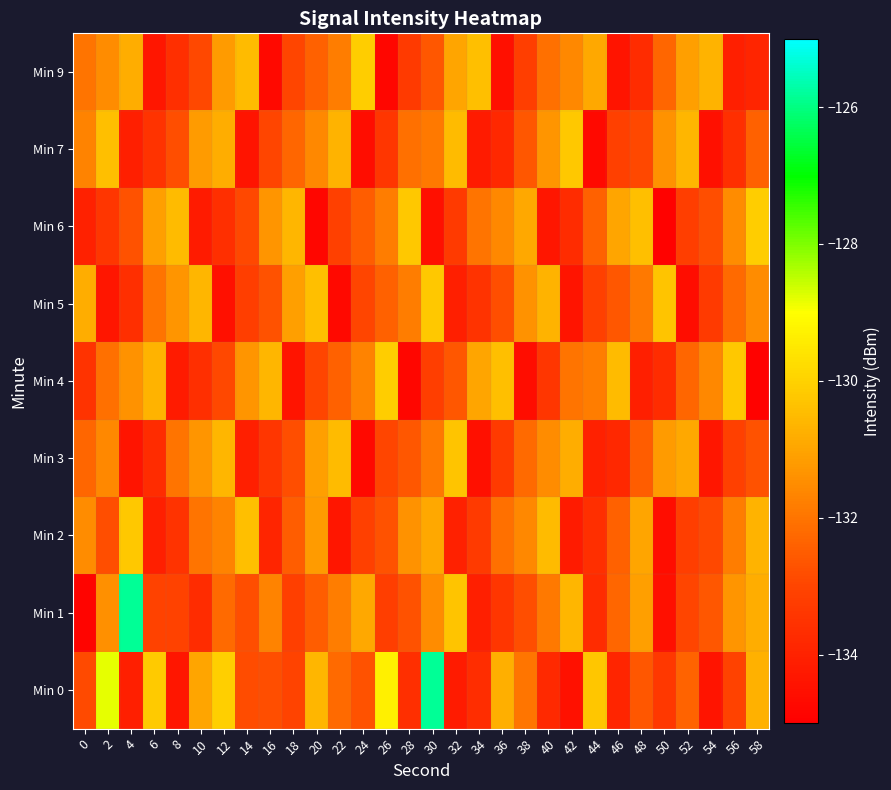

At 50, list the series in order from largest to smallest.

Min 5, Min 3, Min 7, Min 9, Min 0, Min 4, Min 1, Min 2, Min 6